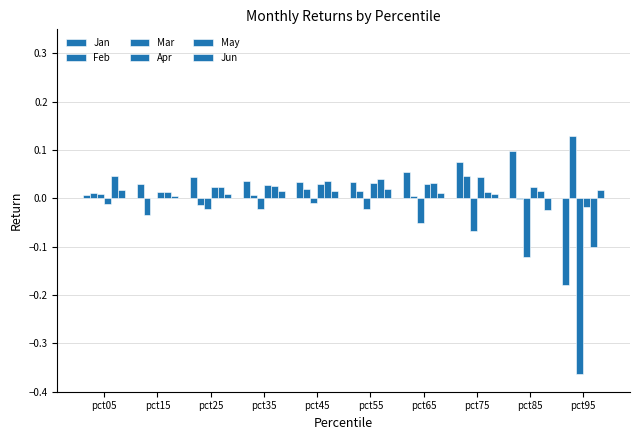

At which label does Jun first exceed 0?

pct05